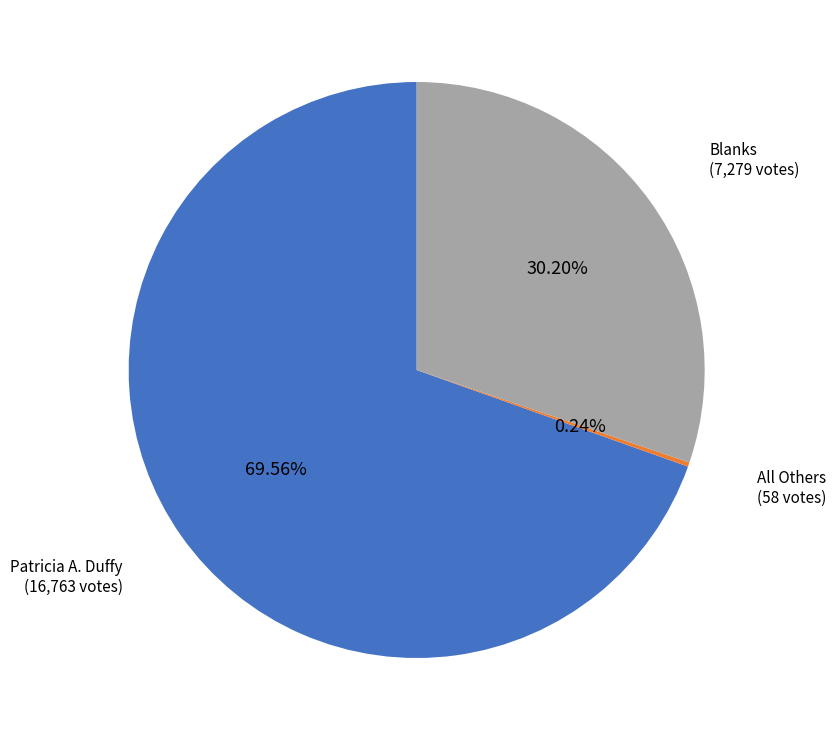

How many slices are in this pie chart?

3